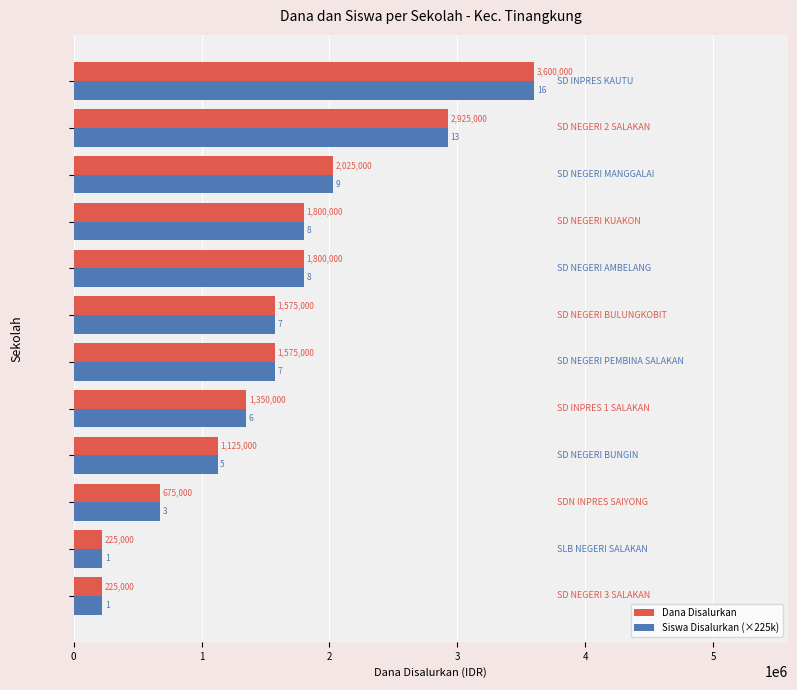

What is the maximum value shown in the chart?

3600000